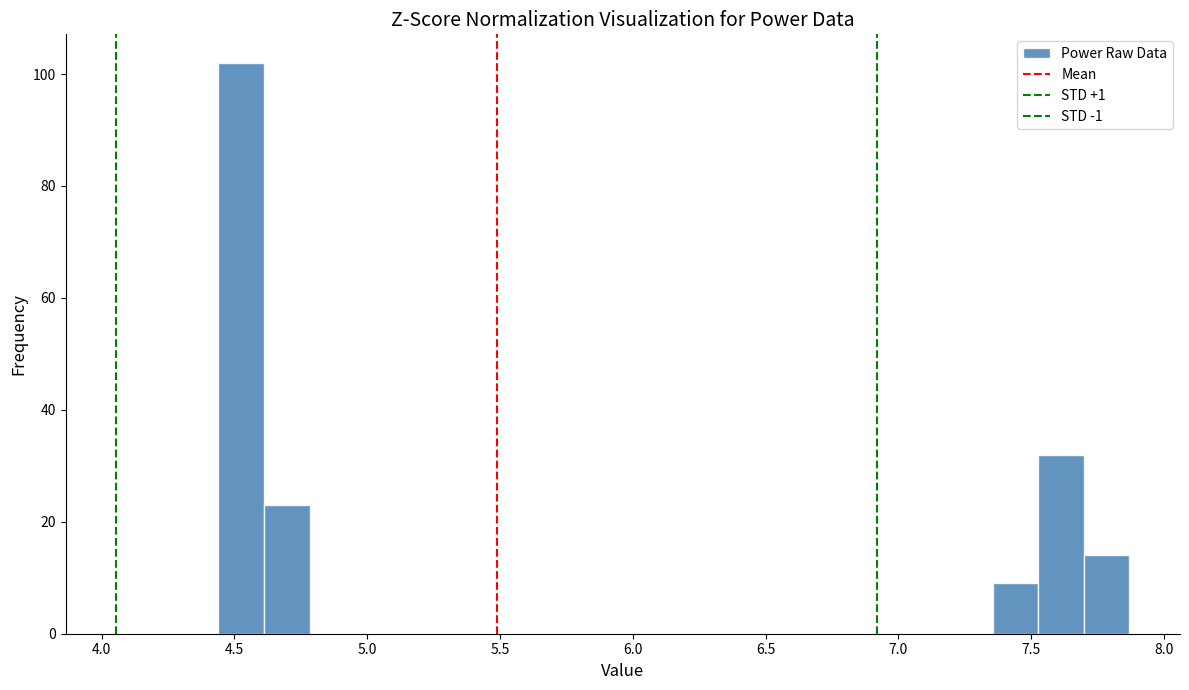

Around what value on the x-axis is the tallest bar? Give the approximate position of its centre, as read against the axis.

4.55